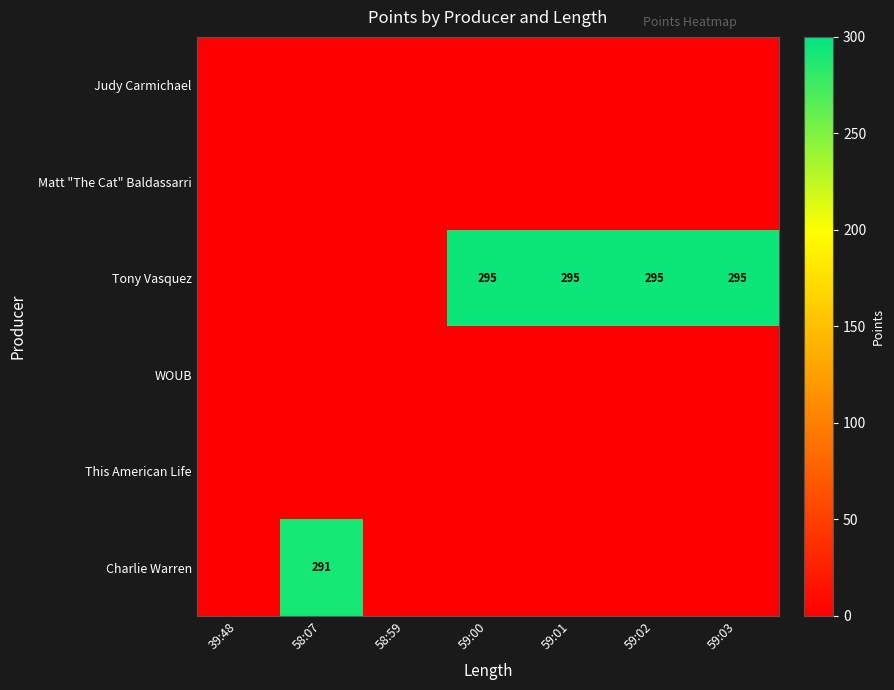

True or false: Tony Vasquez has a value of 146 at 59:00.

False